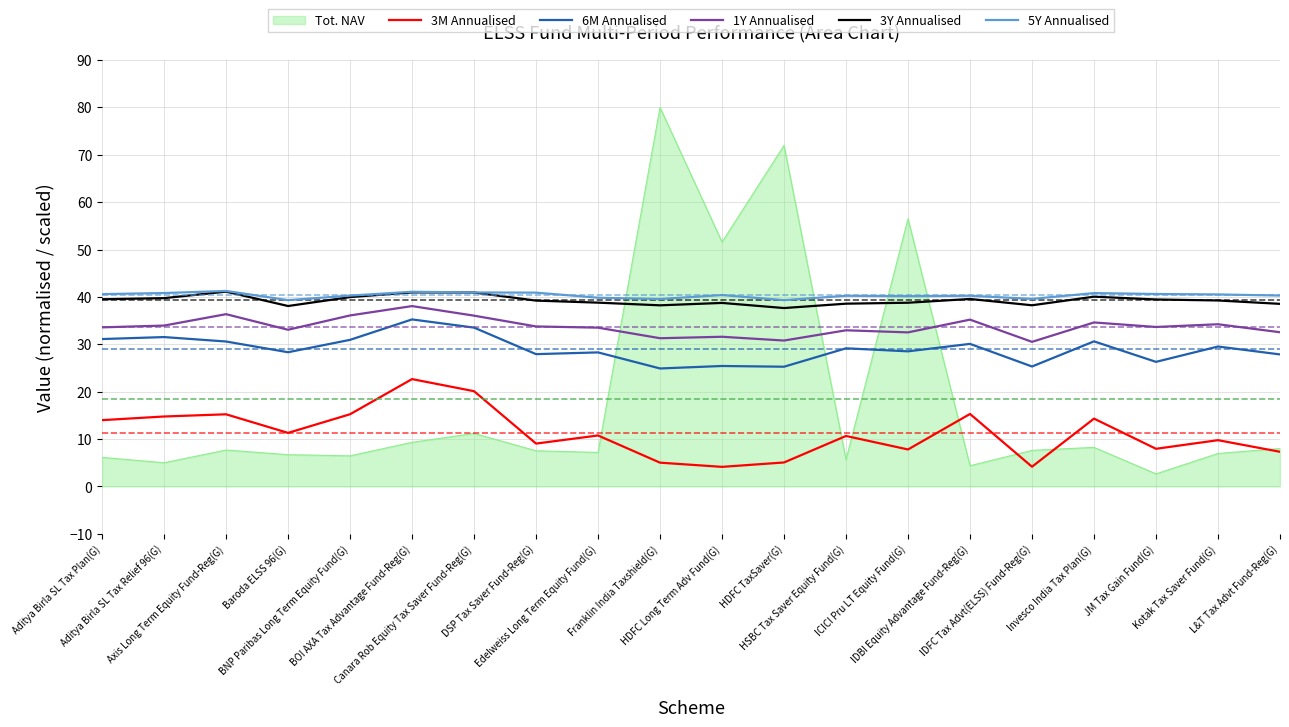

The 5Y Annualised series shows 59.6 at BOI AXA Tax Advantage Fund-Reg(G). True or false?

False